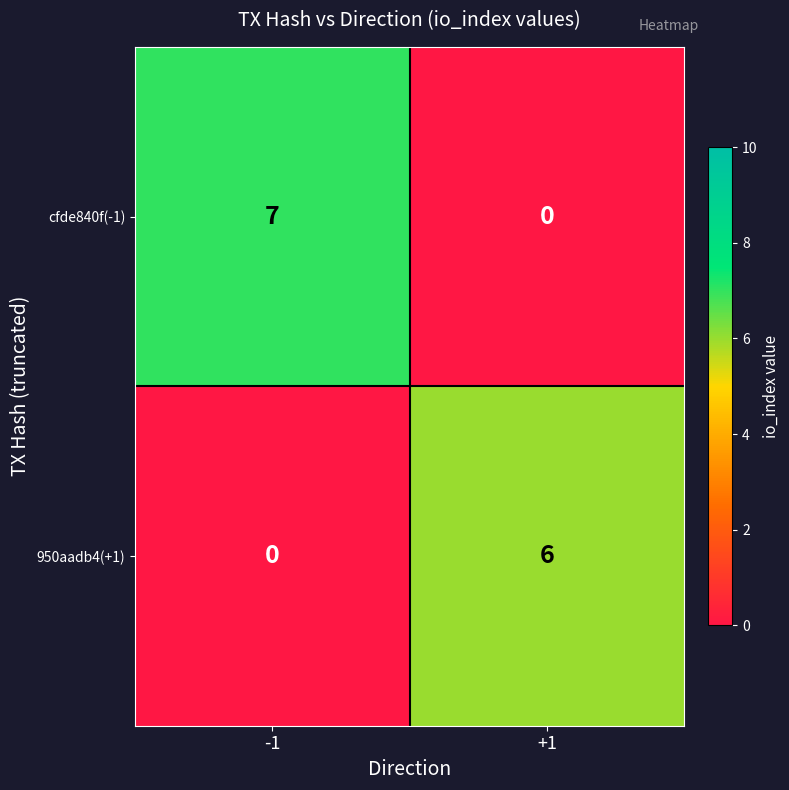

What is the difference between the maximum and minimum values in the 950aadb4(+1) series?

6